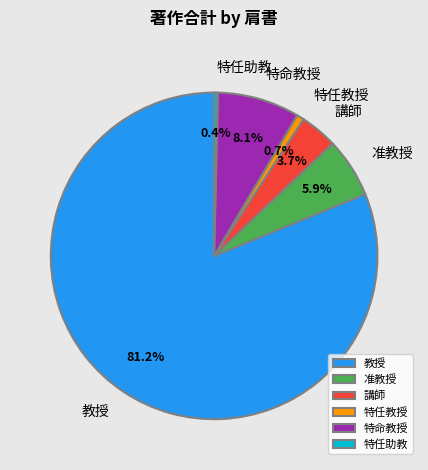

Is the sum of 講師 and 特任助教 greater than half?

No